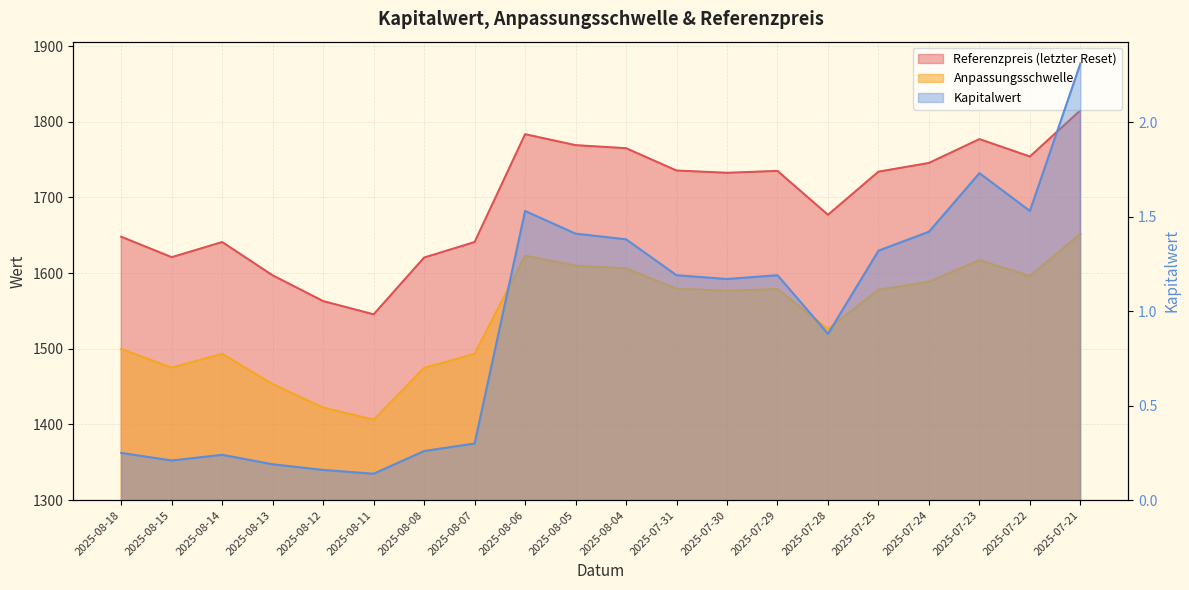

What is the difference between the Kapitalwert values at 2025-07-22 and 2025-08-11?

1.4